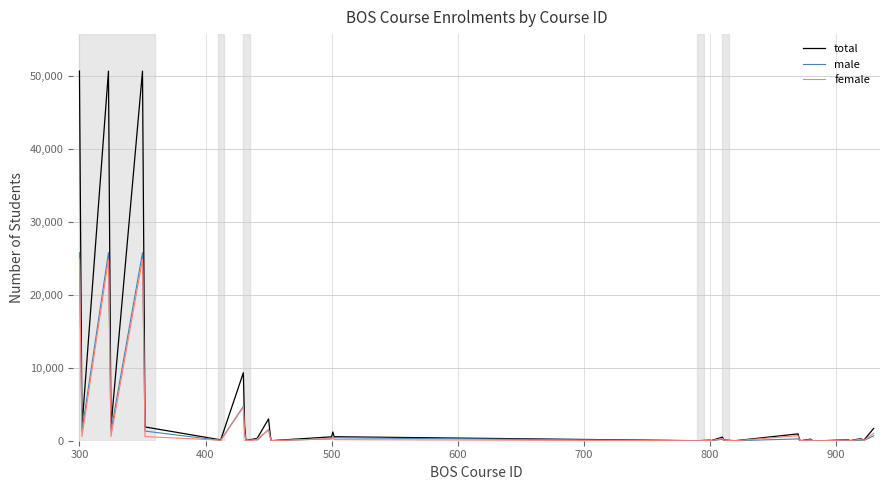

Which series has the largest range (max minus min)?

total